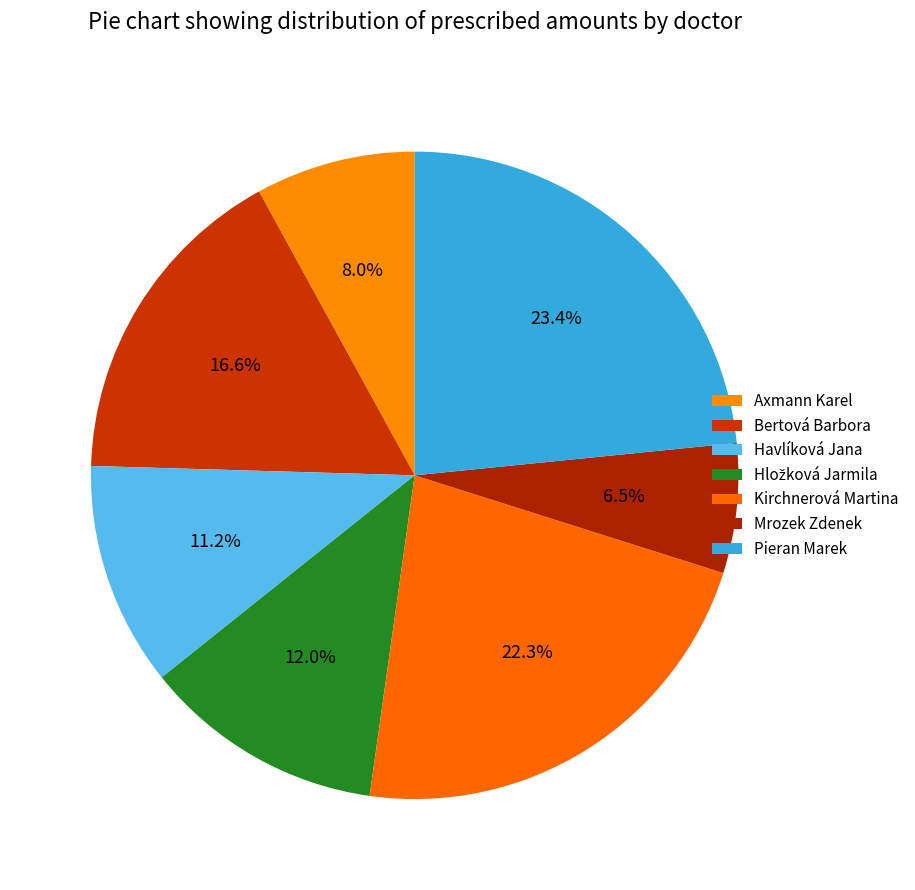

How many segments does this pie chart have?

7